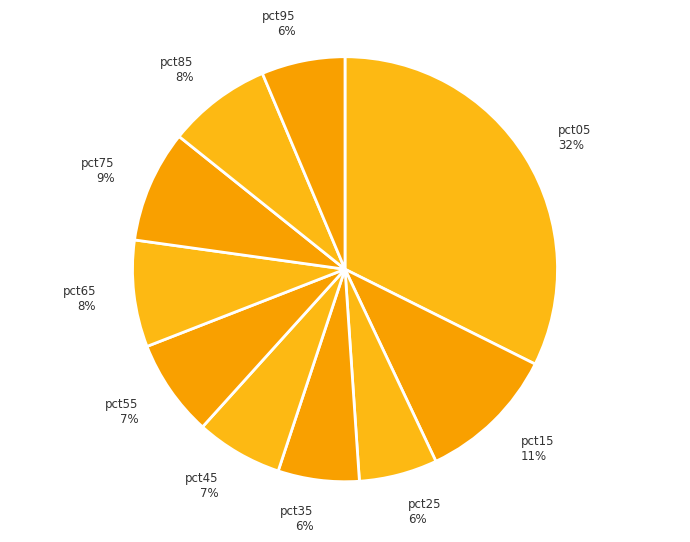

To the nearest percent, what is the average slice percentage?

10%